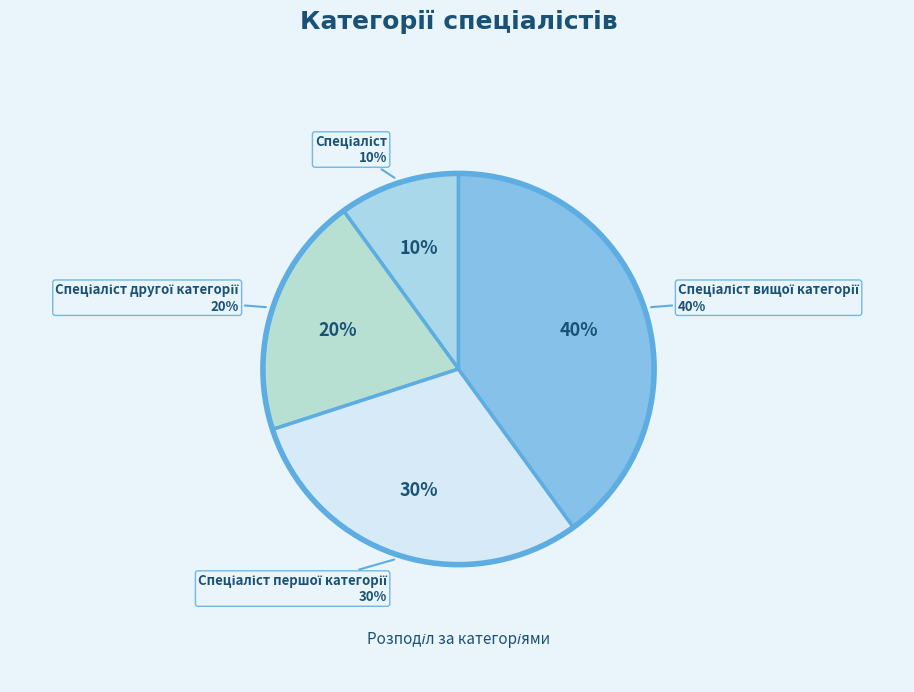

To the nearest percent, what portion does Спеціаліст вищої категорії represent?

40%